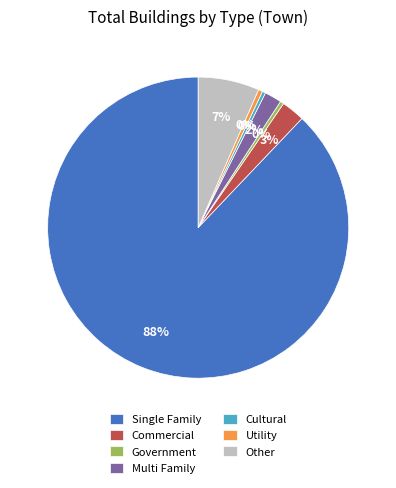

True or false: Single Family accounts for 98% of the total.

False